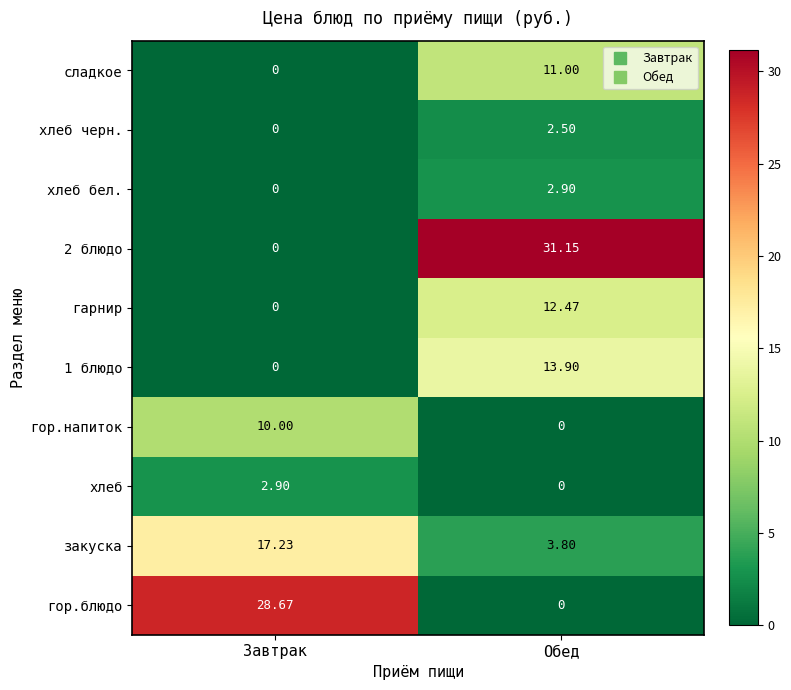

At which label is закуска closest to 10?

Обед